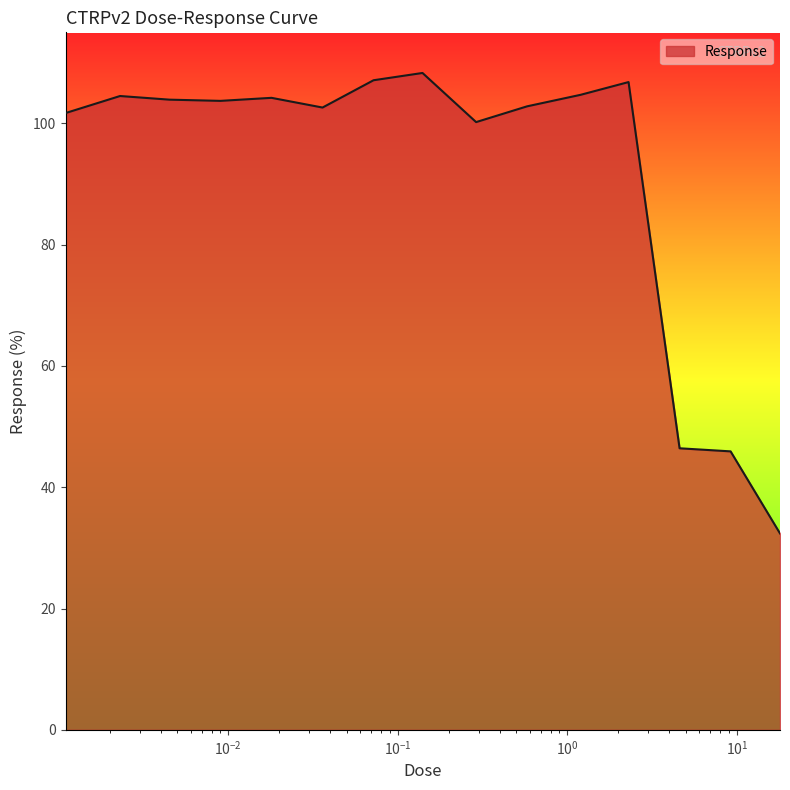

What is the minimum value shown in the chart?

32.4